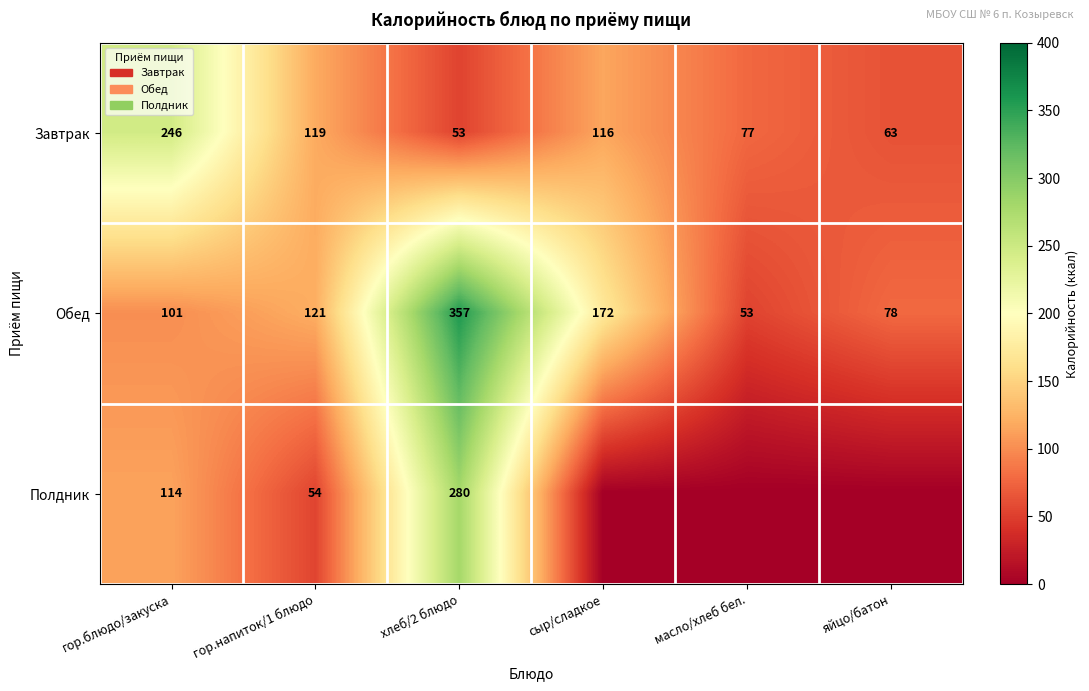

What is the total value across all series at гор.напиток/1 блюдо?

294